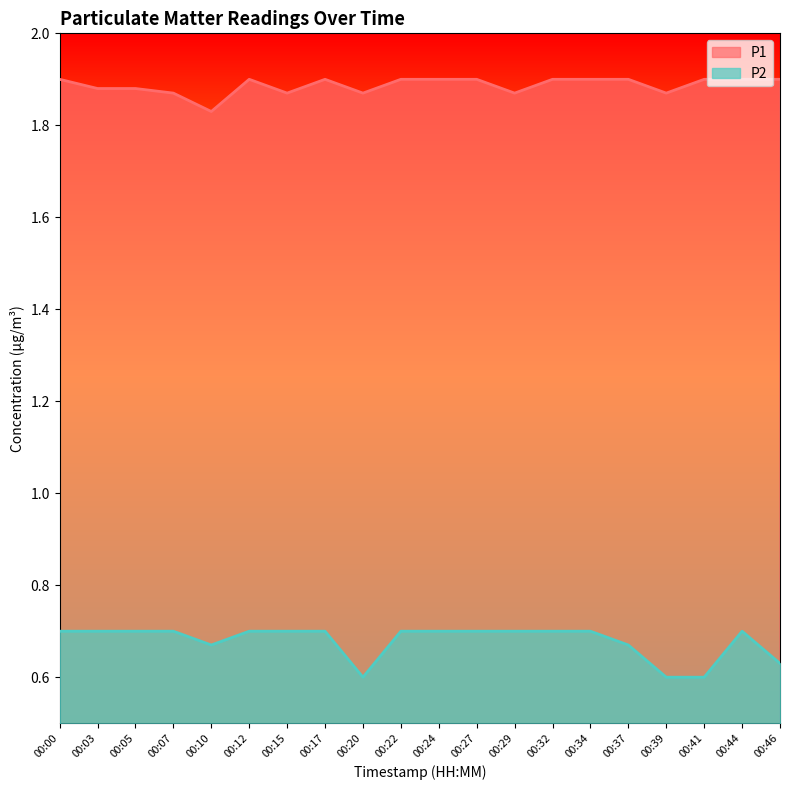

Count the number of categories in the chart.

20